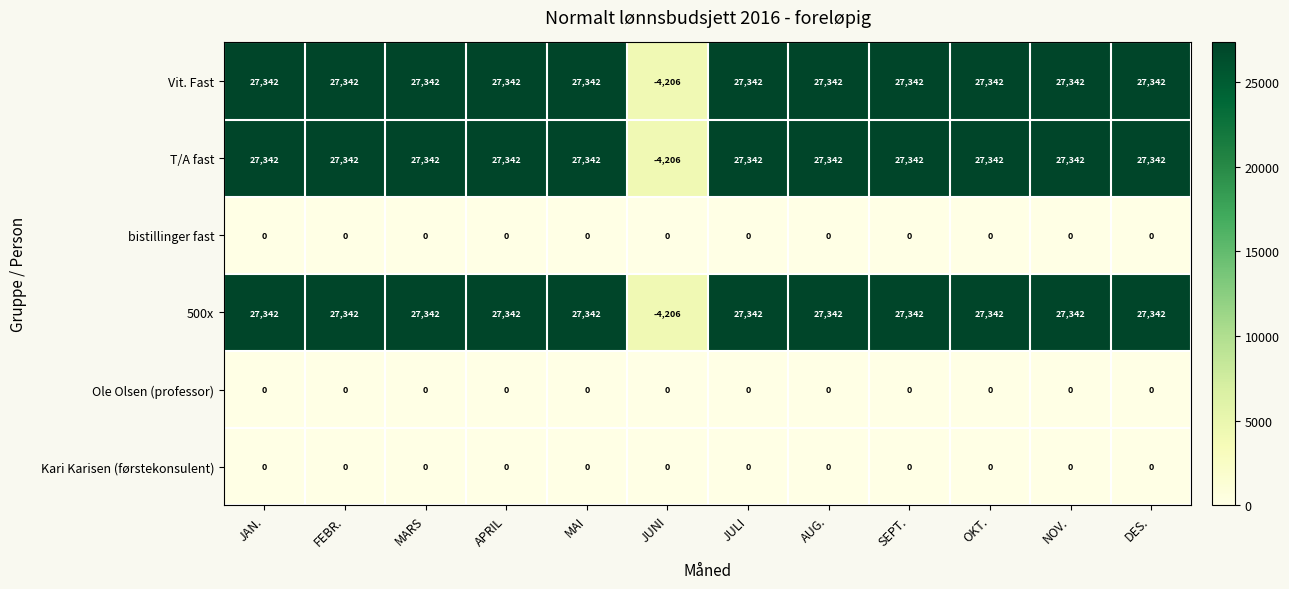

The value of bistillinger fast at APRIL is 0. True or false?

True